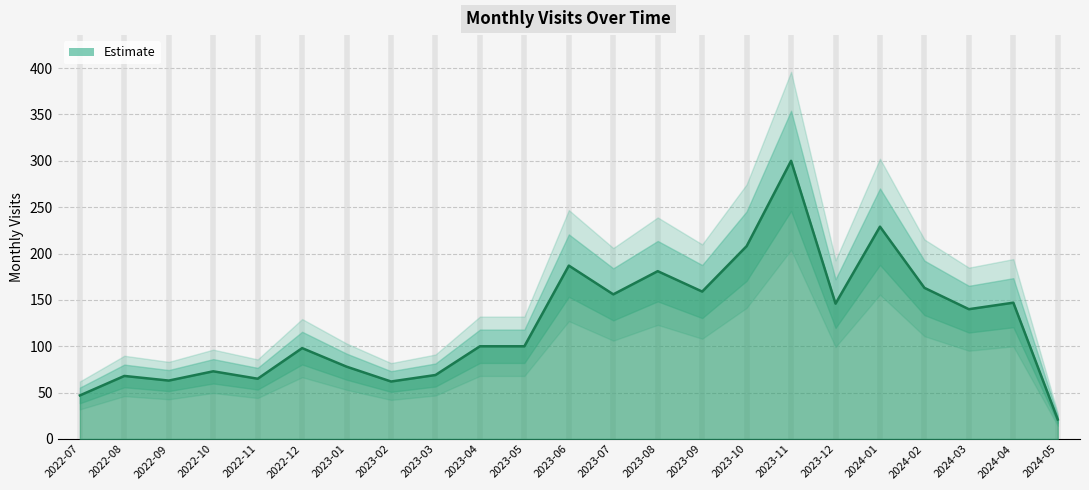

List the labels in order of value, largest first.

2023-11, 2024-01, 2023-10, 2023-06, 2023-08, 2024-02, 2023-09, 2023-07, 2024-04, 2023-12, 2024-03, 2023-04, 2023-05, 2022-12, 2023-01, 2022-10, 2023-03, 2022-08, 2022-11, 2022-09, 2023-02, 2022-07, 2024-05